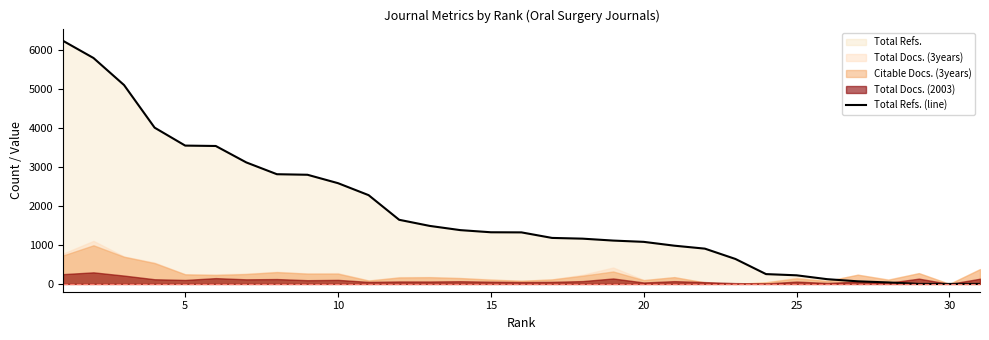

What is the highest value of the Total Refs. (line) series?

6237